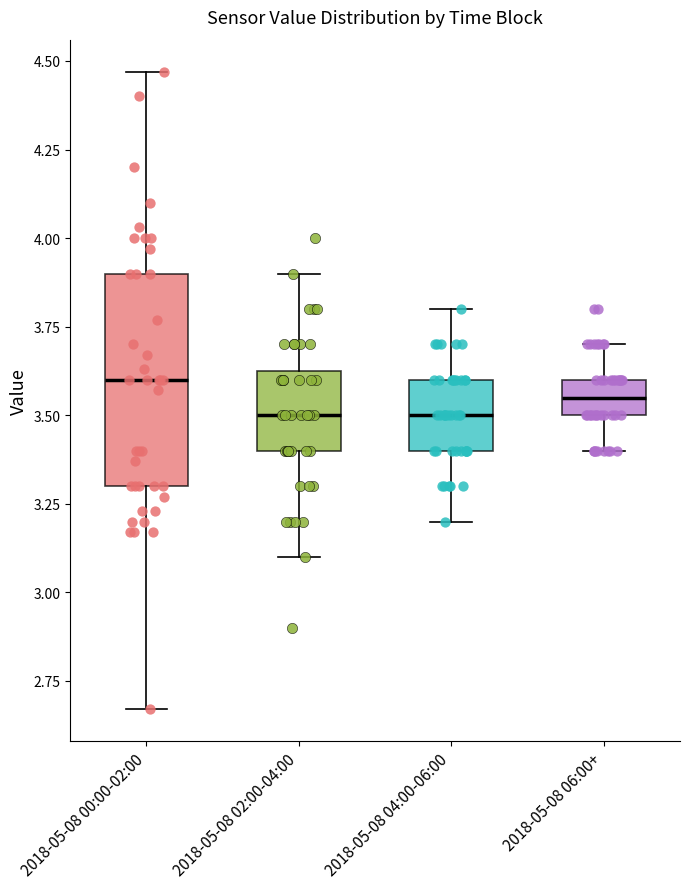

Which box's median line is the highest?

2018-05-08 00:00-02:00